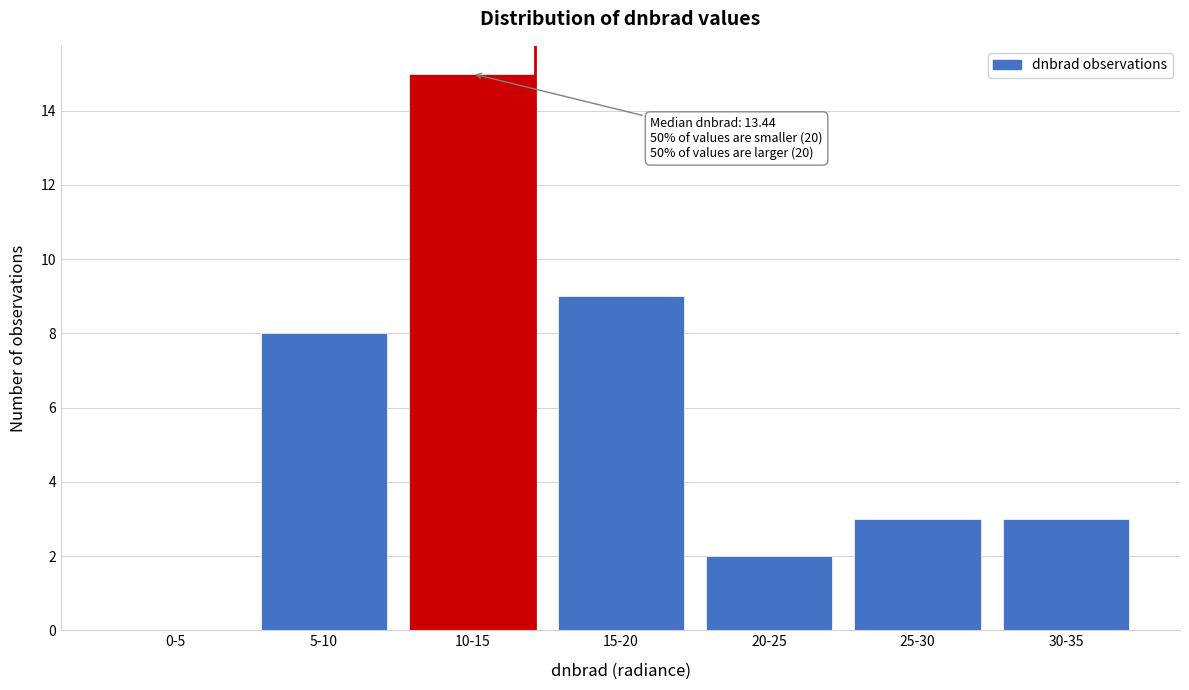

Reading left to right, what are all the values shown in this chart?

0-5=0	5-10=8	10-15=15	15-20=9	20-25=2	25-30=3	30-35=3